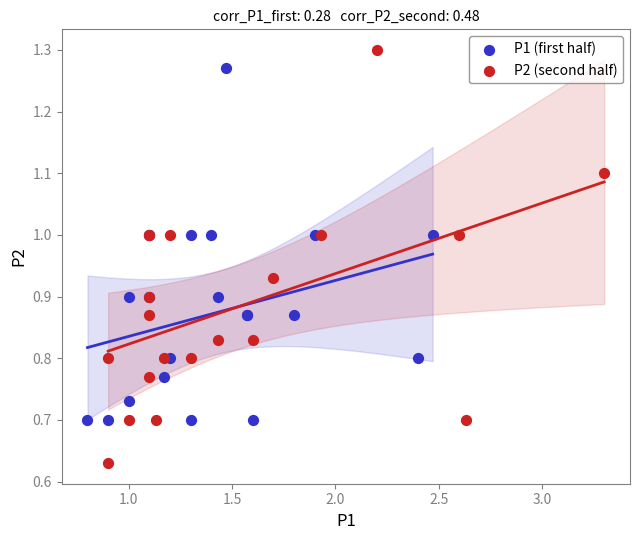

What are all the series names shown in the legend?

P1 (first half), P2 (second half)